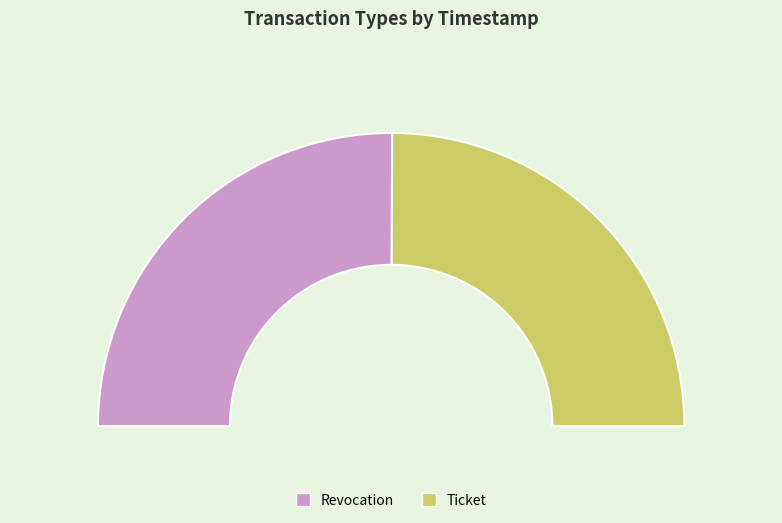

Which has a higher value, Revocation or Ticket?

Revocation